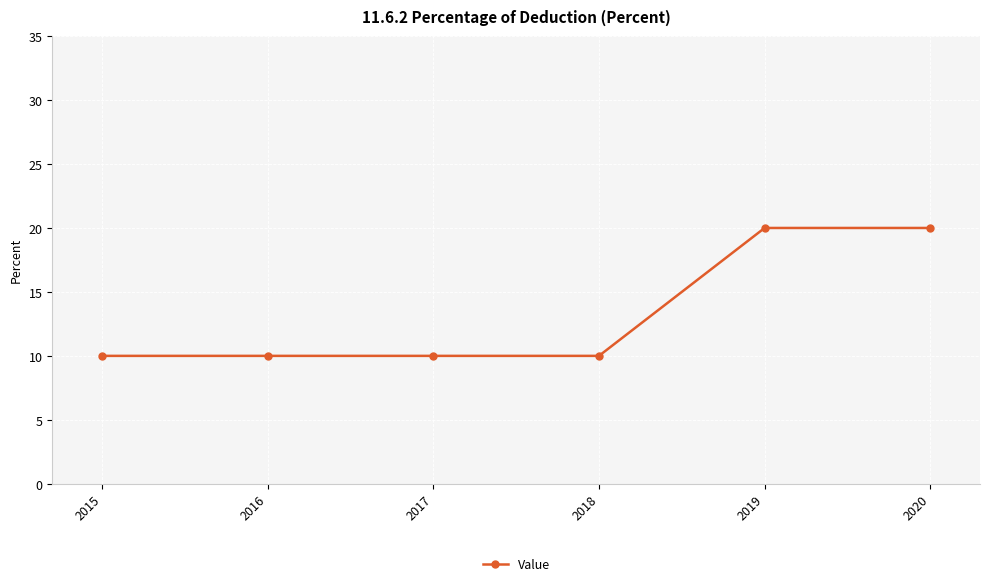

What is the smallest value displayed?

10